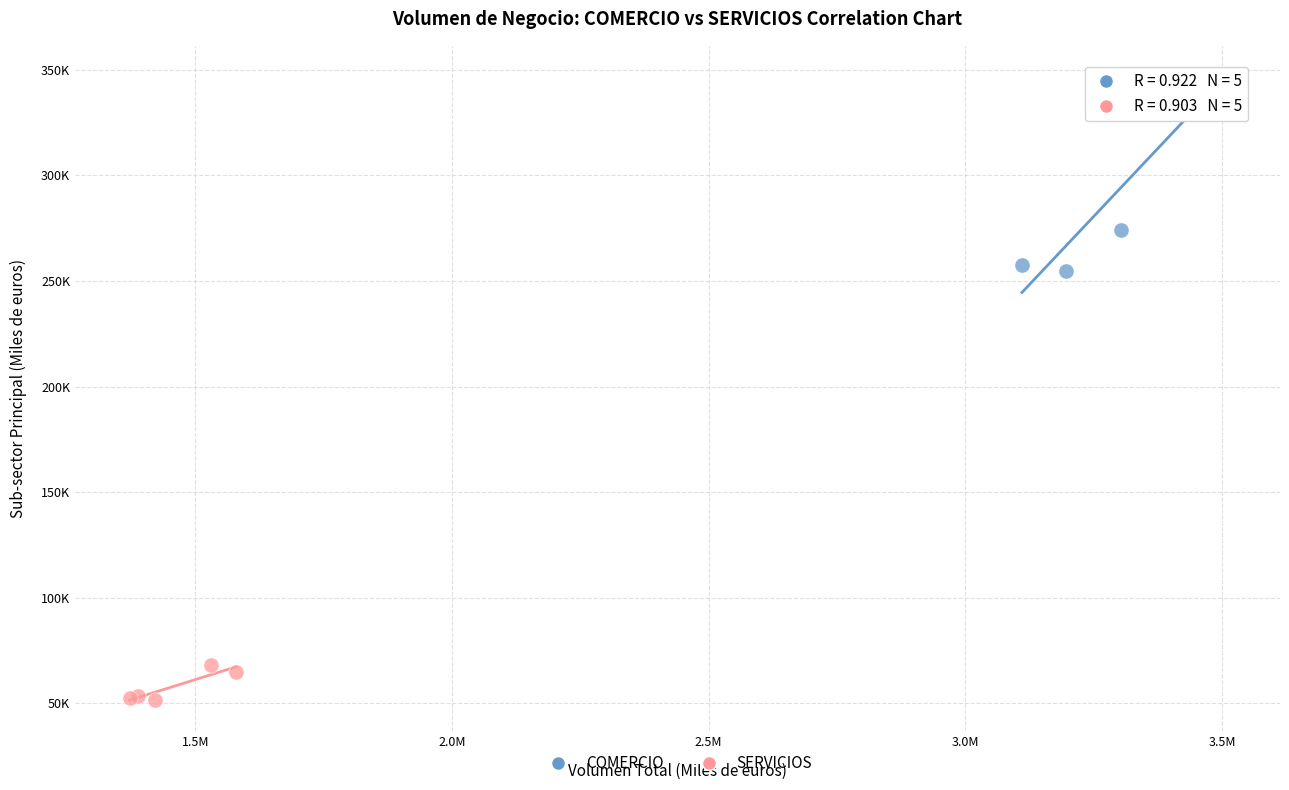

Which series has the widest spread of Y values?

COMERCIO